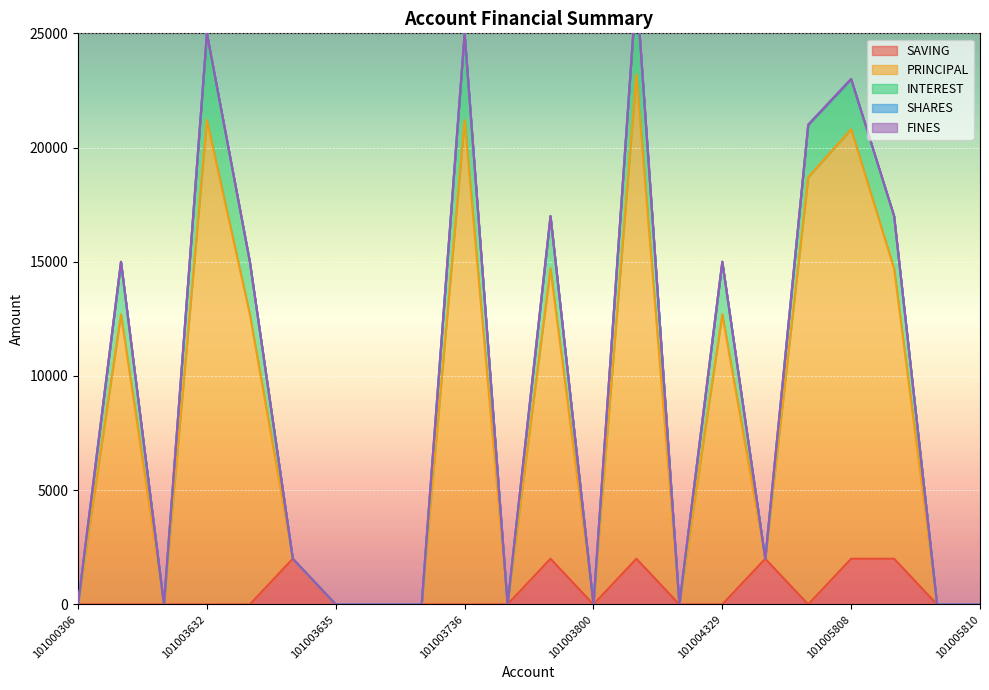

Which series ends up on top after the final intersection of INTEREST and SAVING?

INTEREST